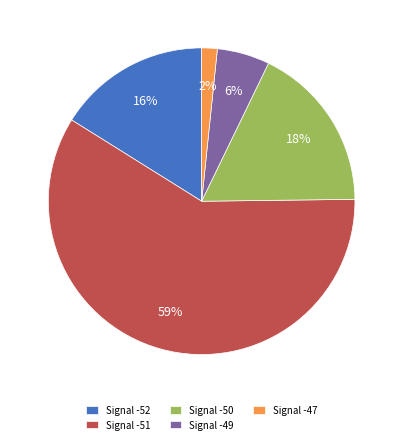

Is the sum of Signal -49 and Signal -47 greater than half?

No